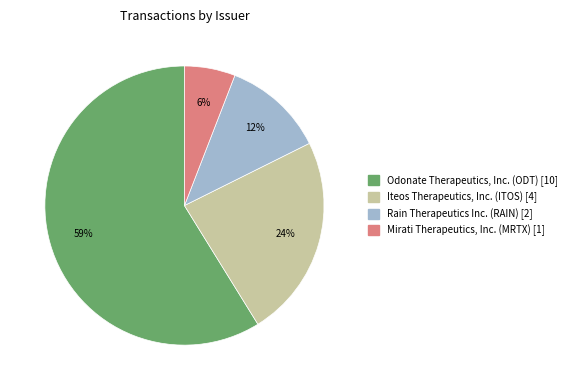

The Odonate Therapeutics, Inc. (ODT) slice represents 59% of the pie. True or false?

True